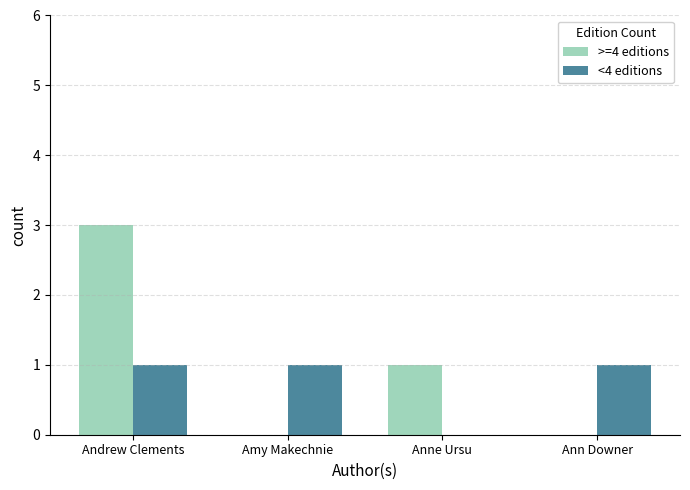

Which series changed the most between Andrew Clements and Anne Ursu?

>=4 editions